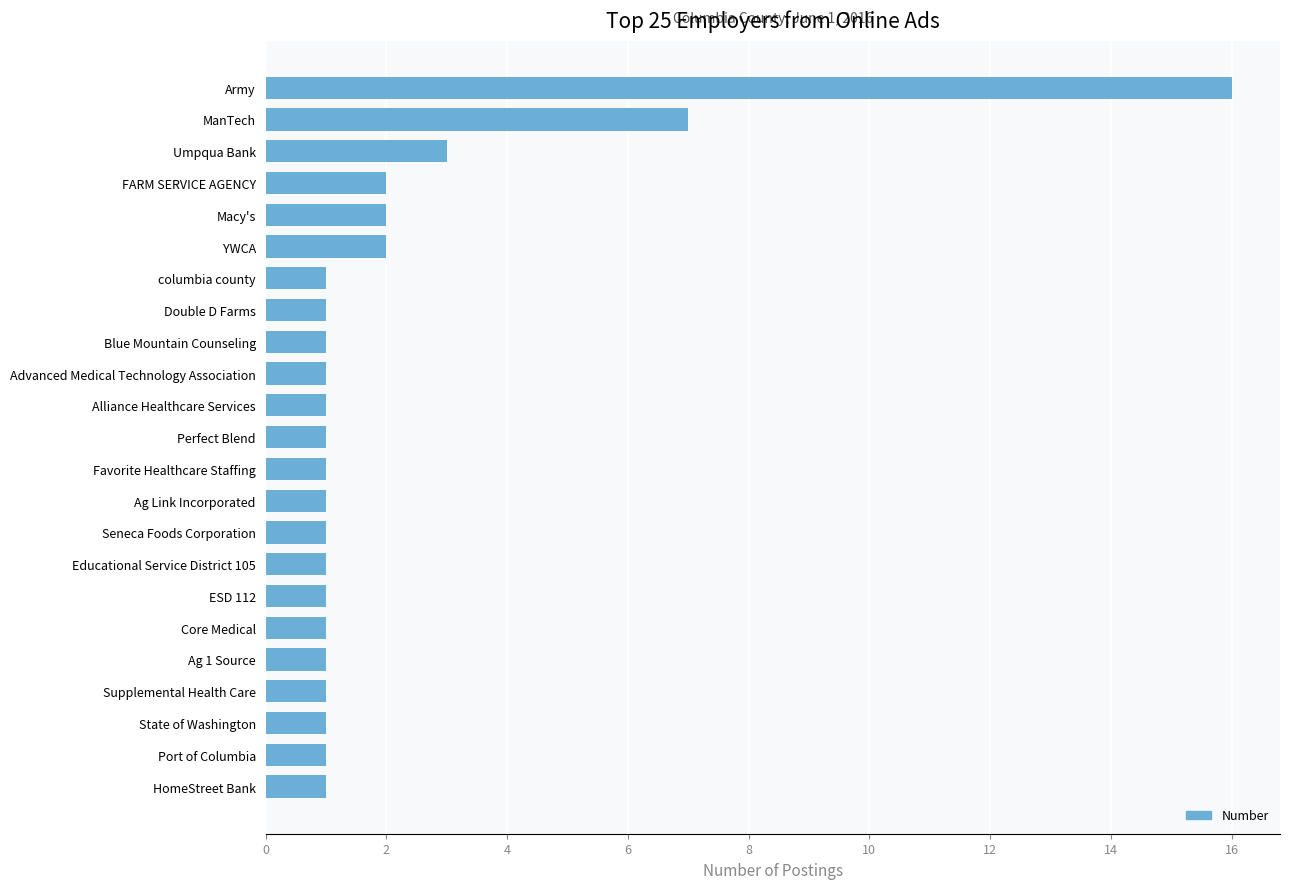

What is the ratio of the value at Blue Mountain Counseling to the value at Perfect Blend?

1.0